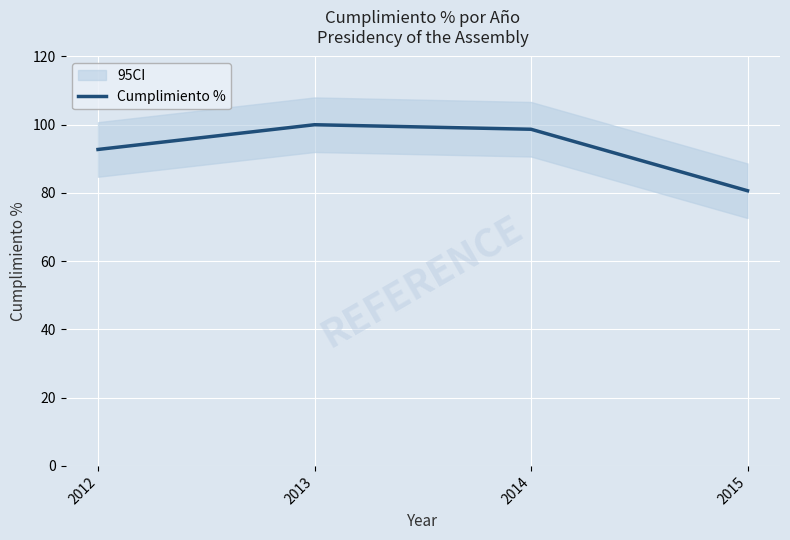

True or false: the data shows 80.7 at 2015.

True